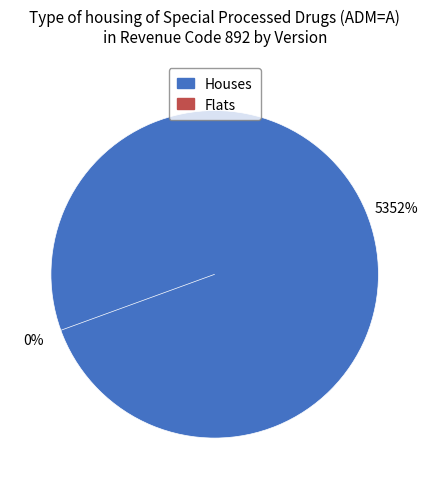

Is there any slice that represents more than half of the pie?

No